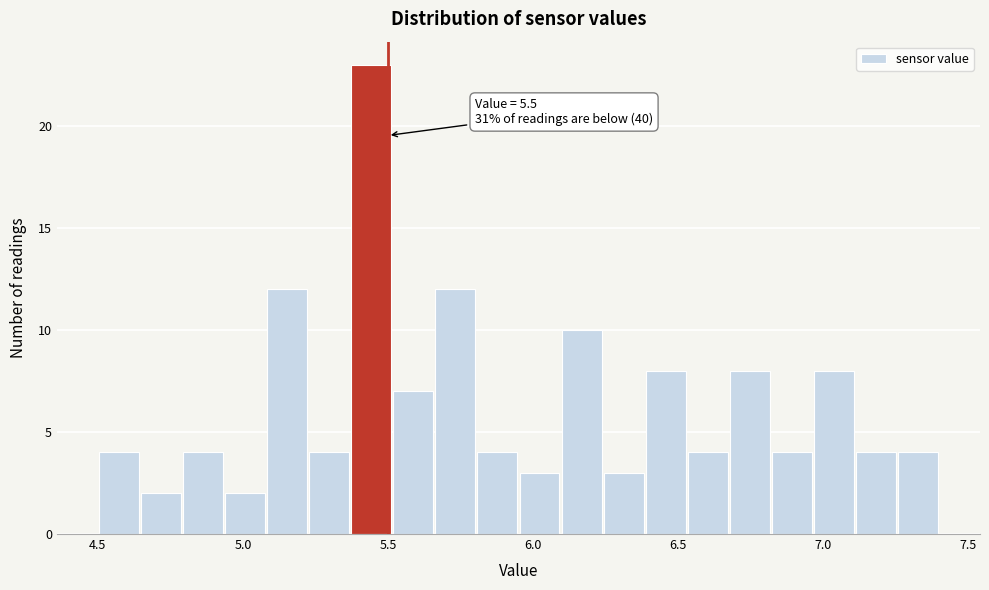

Read against the x-axis, roughly where is the centre of the tallest bar?

5.45